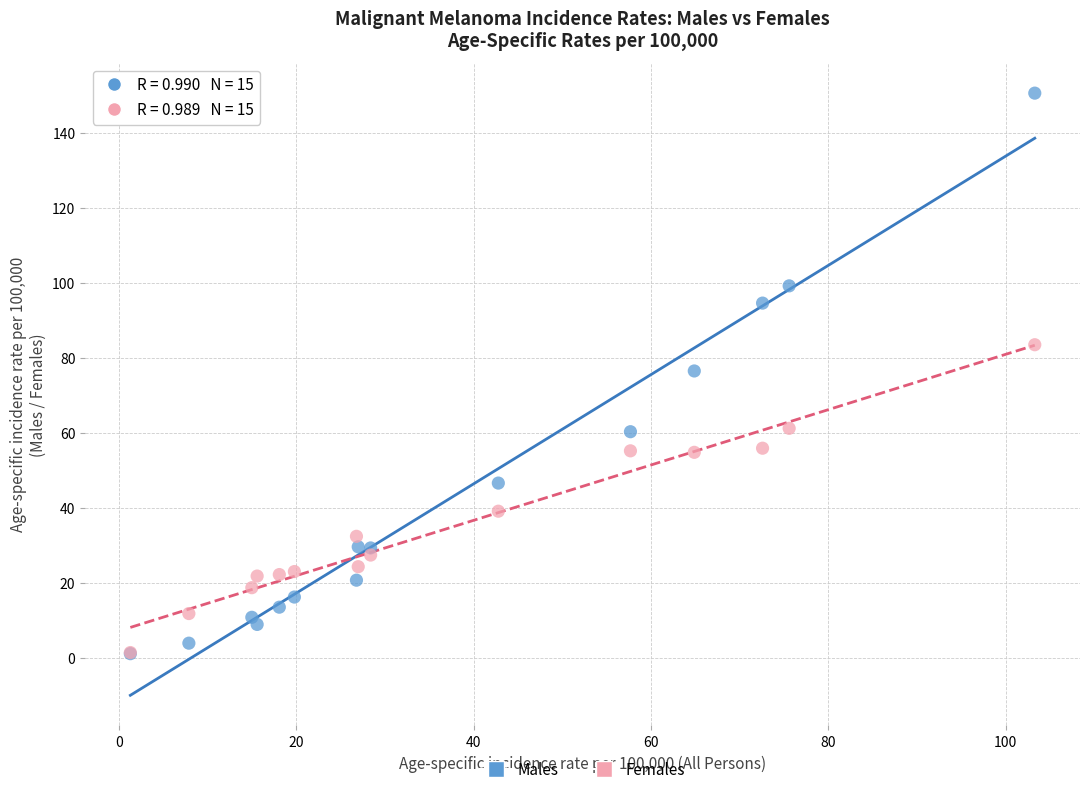

In the Females series, what Y value is closest to 42?

39.2